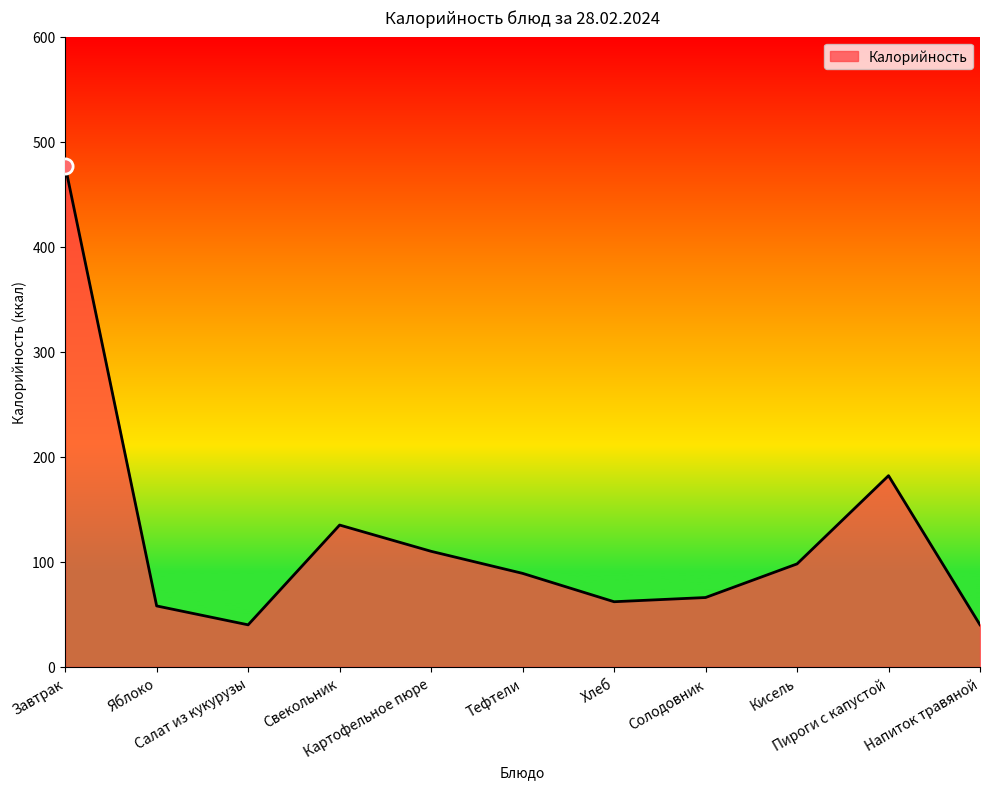

Between Кисель and Картофельное пюре, which is larger?

Картофельное пюре